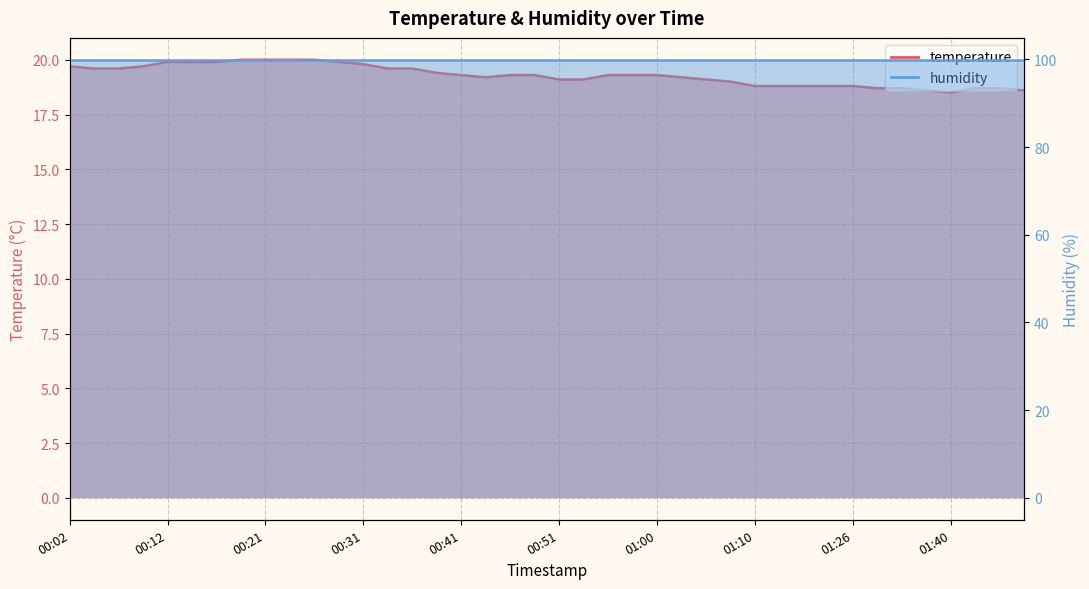

What is the sum of the values at 00:26 and 00:07?

39.6